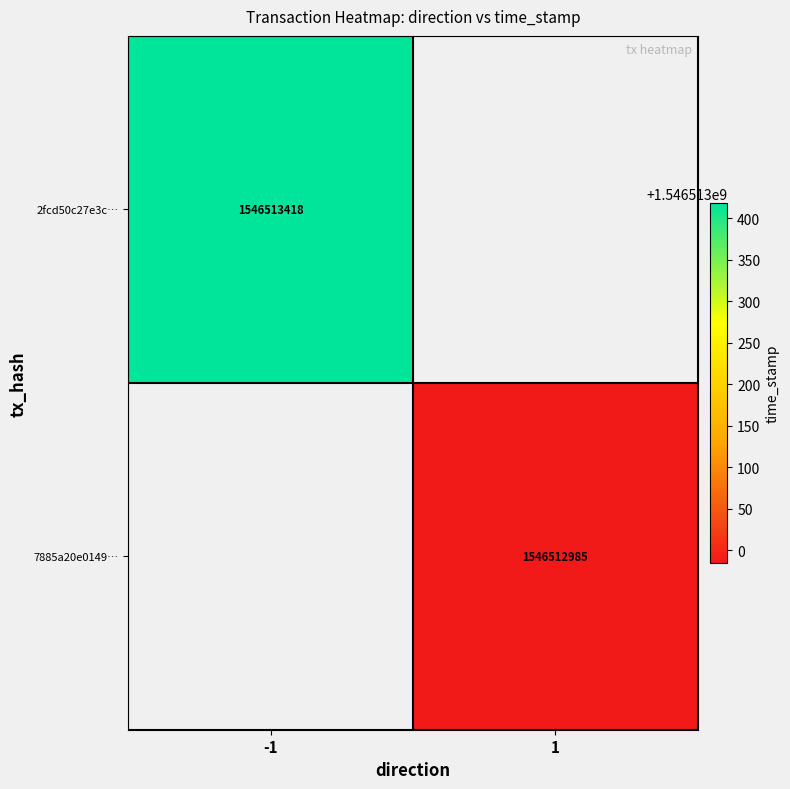

Rank the series at 1 from lowest to highest value.

7885a20e01496292c96c0a7c7465bda84b573f6, 2fcd50c27e3c8b14849e60ad460ec735466bfb9